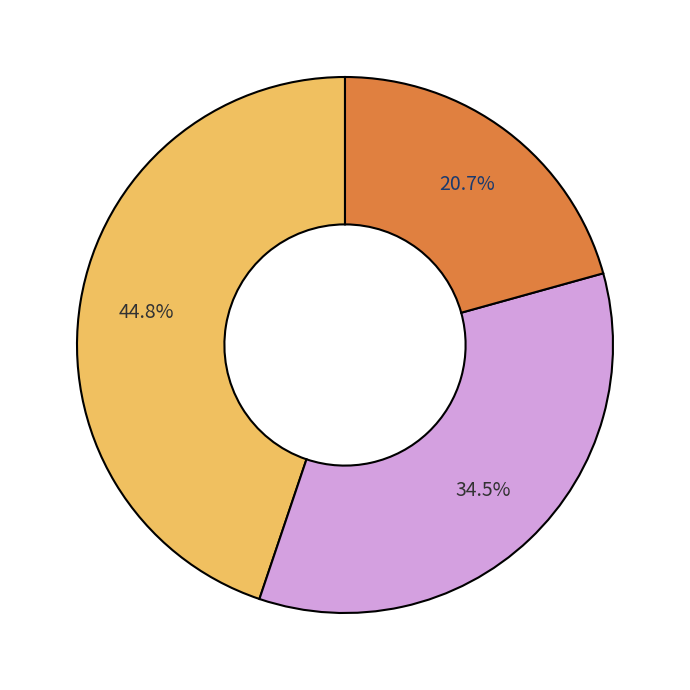

Is there any slice that represents more than half of the pie?

No